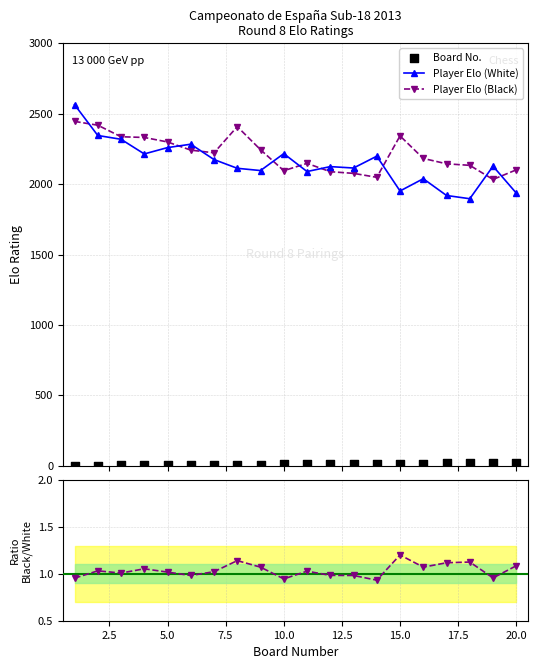

What is the value of the Player Elo (White) point at the 19th from the left?

2127